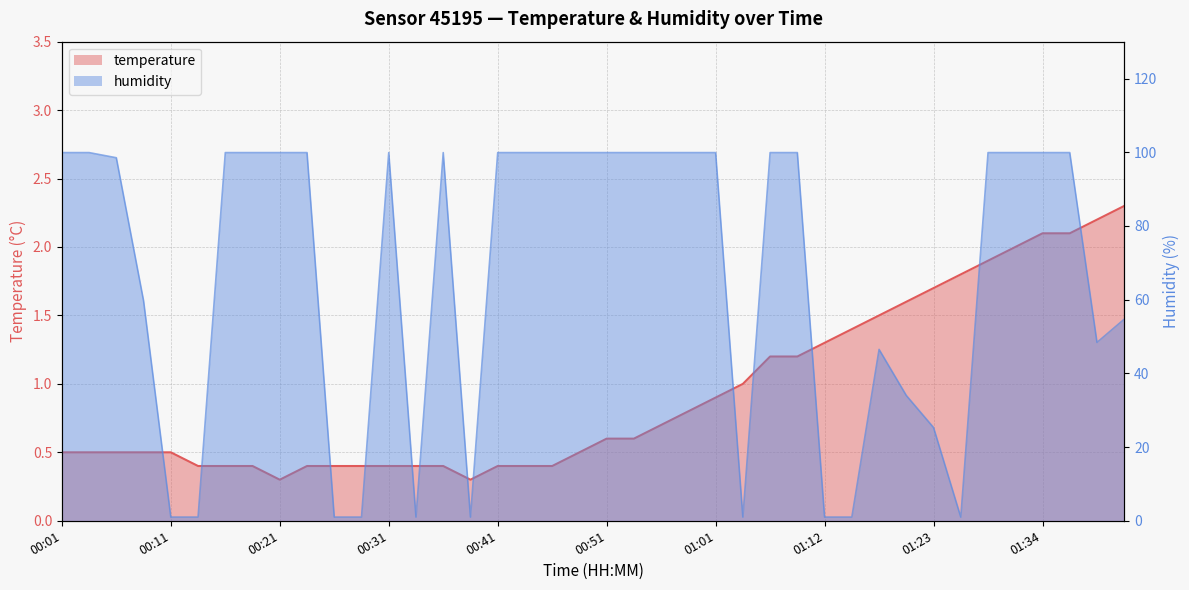

Rank the series by their average value, from lowest to highest.

temperature, humidity